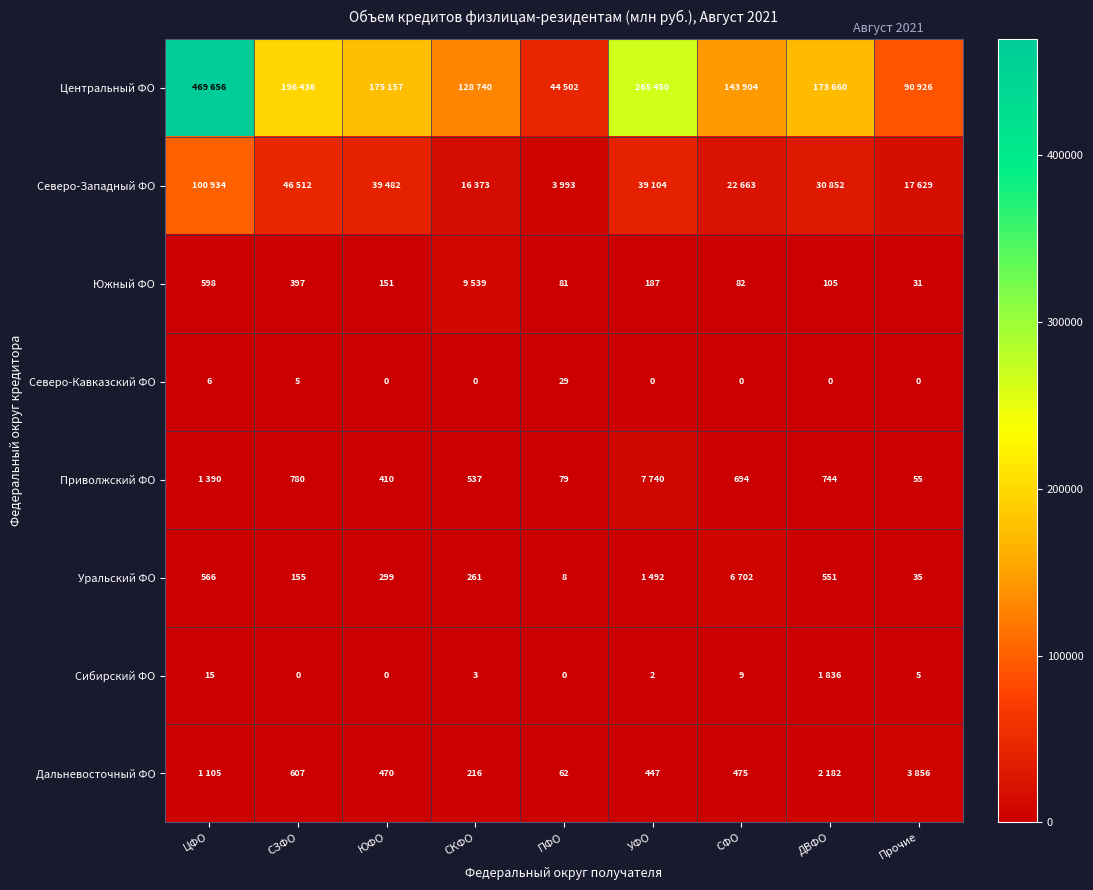

What is the sum of the Северо-Кавказский ФО values at УФО and ЦФО?

6